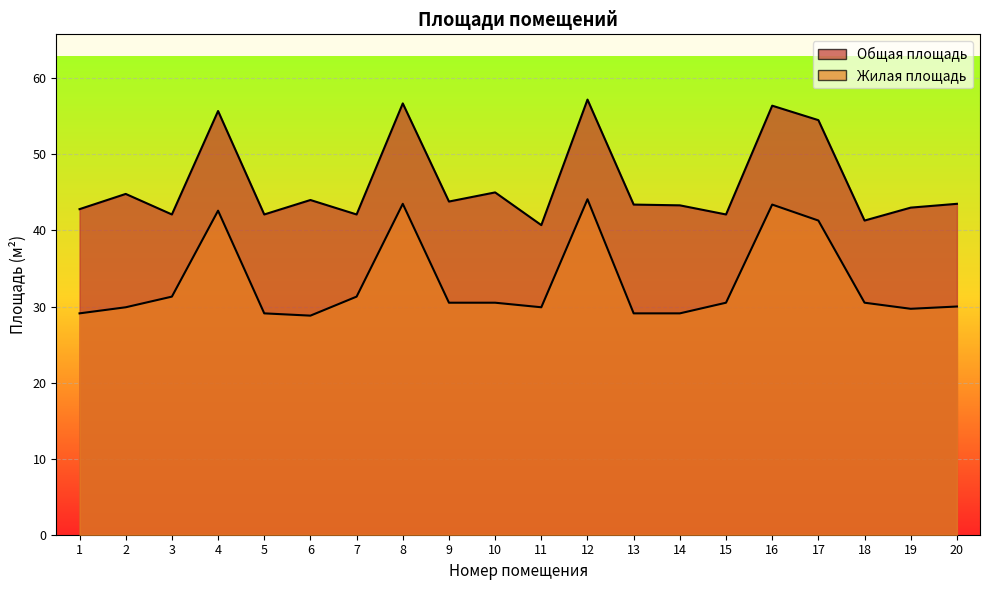

At which label is Общая площадь closest to 48?

10